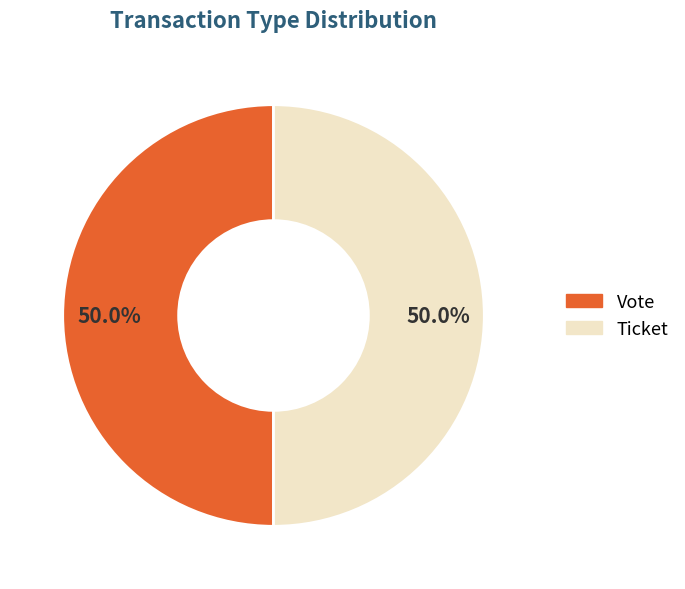

Is the sum of Vote and Ticket greater than half?

Yes